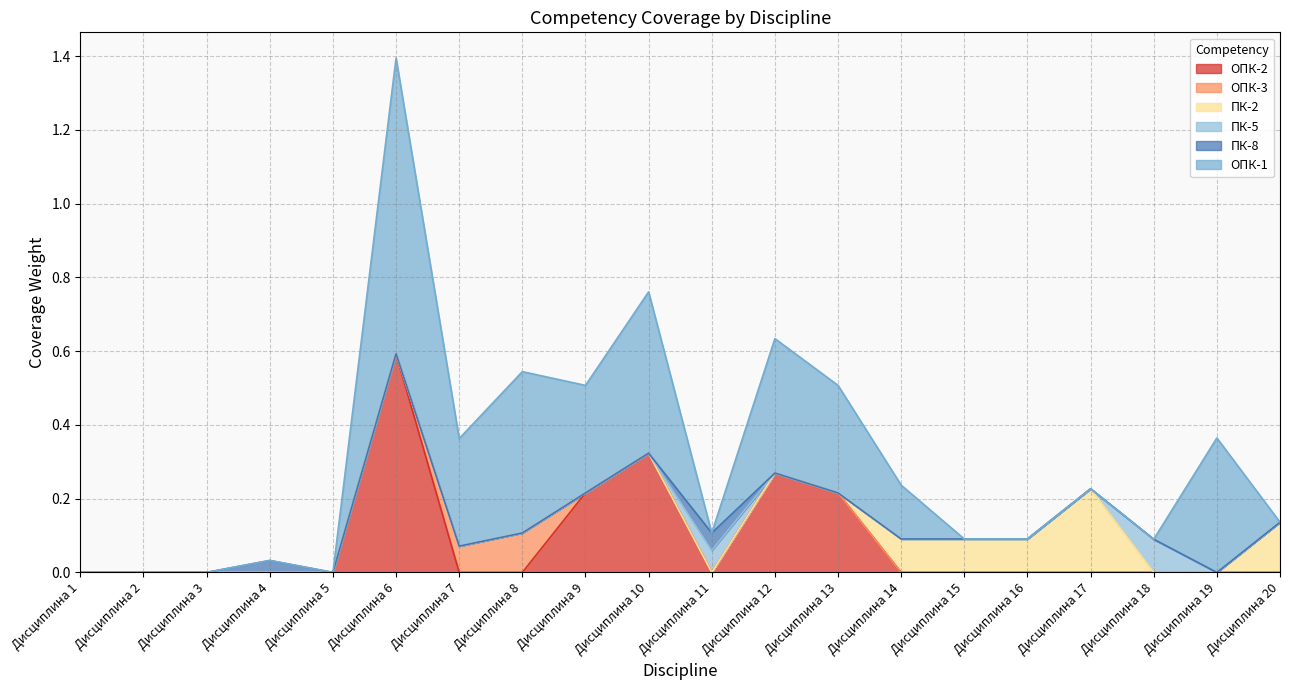

Where is ОПК-3 nearest to the value 0?

Дисциплина 1